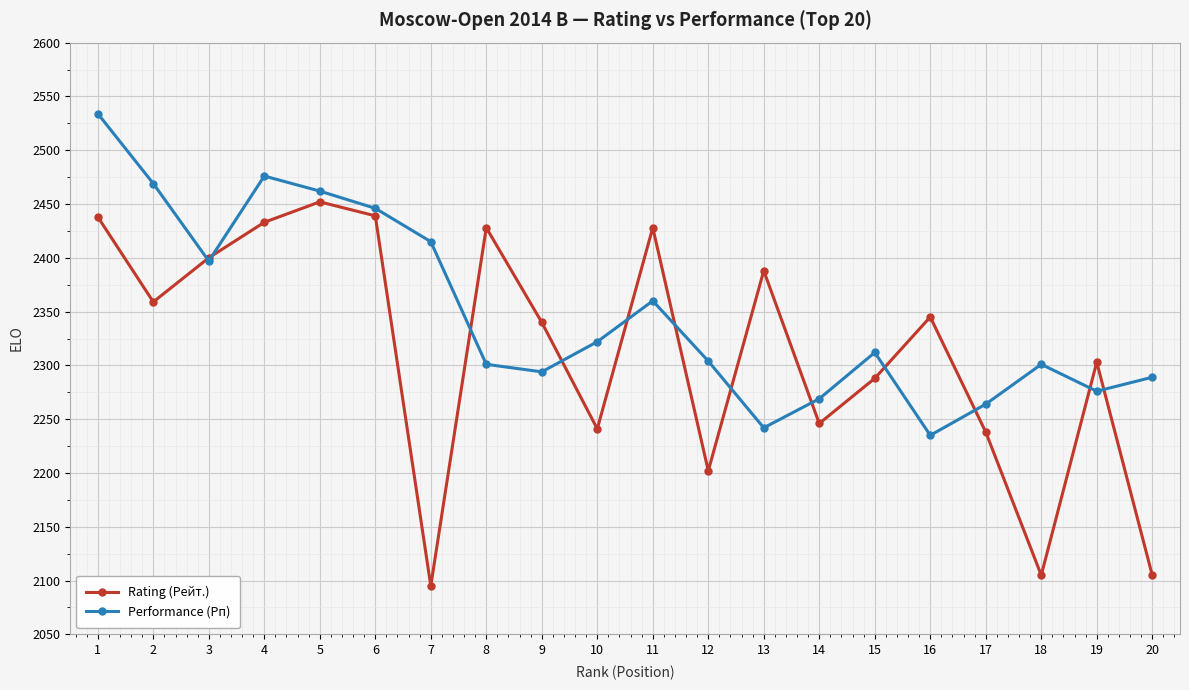

How many values in the Performance (Рп) series are below 2312?

10